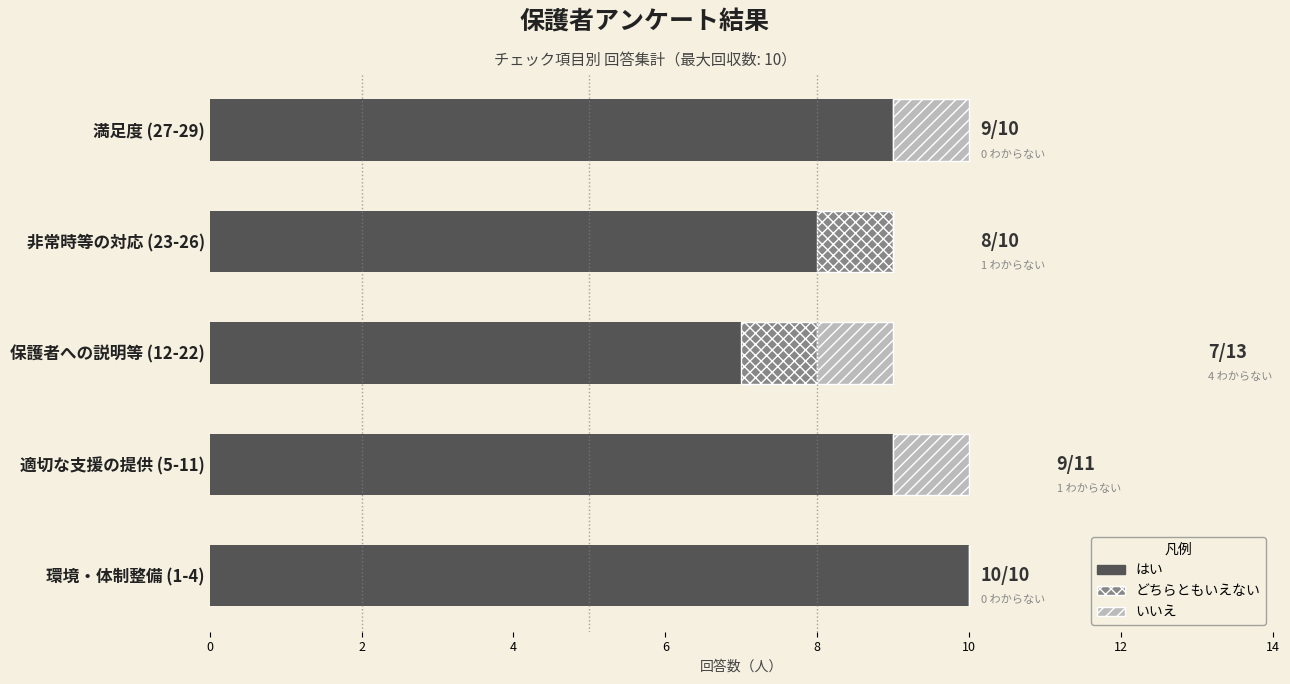

How many categories are shown in the chart?

5